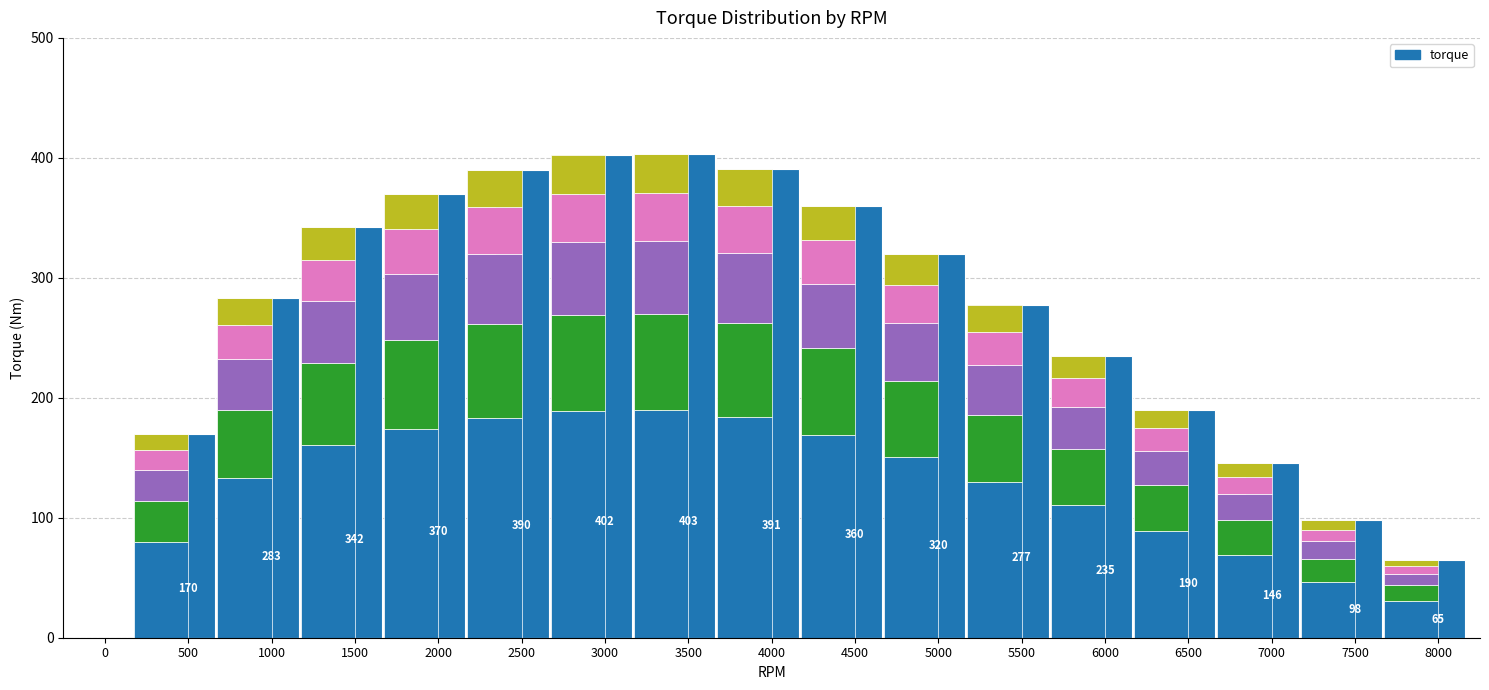

What is the value of the 16th bar from the left?

98